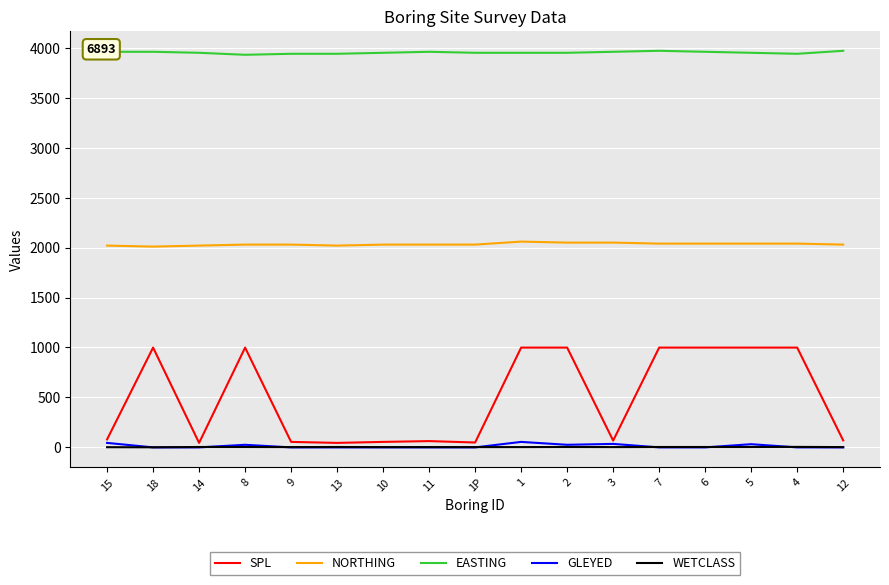

What are all the series names shown in the legend?

SPL, NORTHING, EASTING, GLEYED, WETCLASS